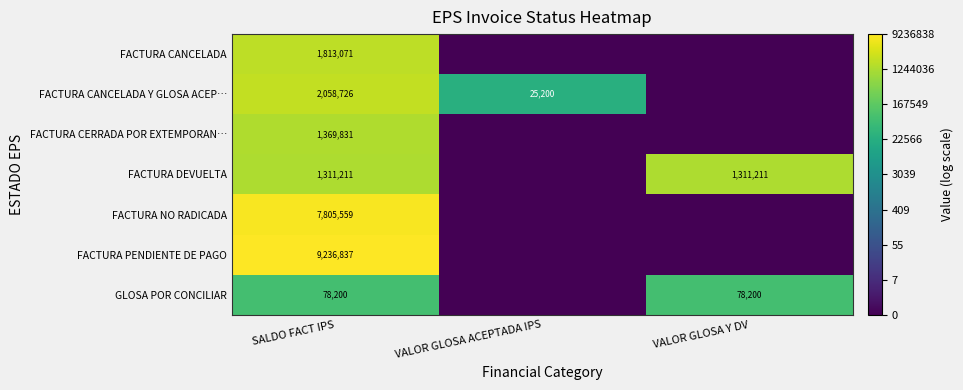

The value of FACTURA CANCELADA Y GLOSA ACEP… at VALOR GLOSA ACEPTADA IPS is 25200. True or false?

True